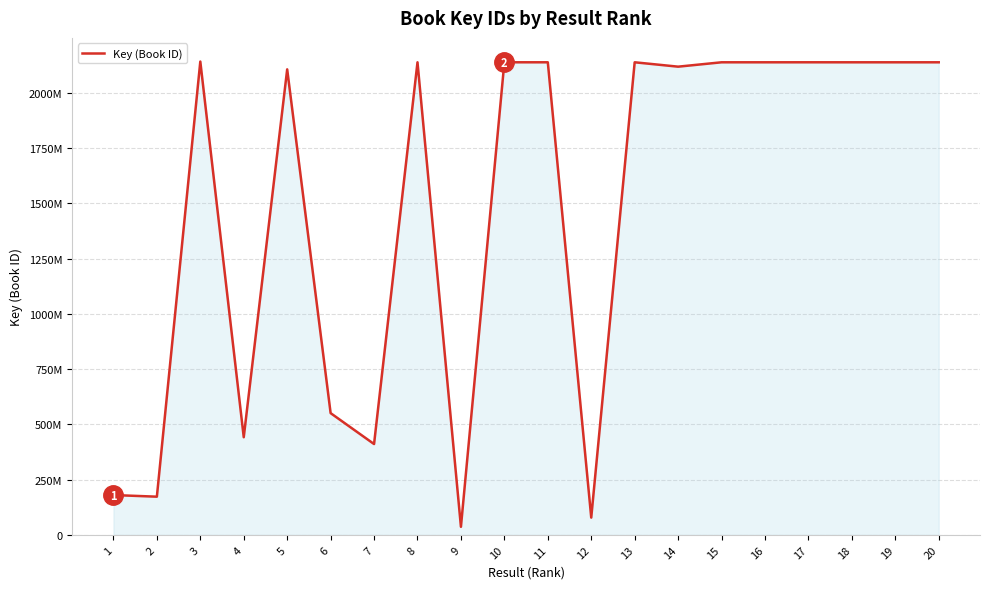

What is the ratio of the value at 16 to the value at 13?

1.0